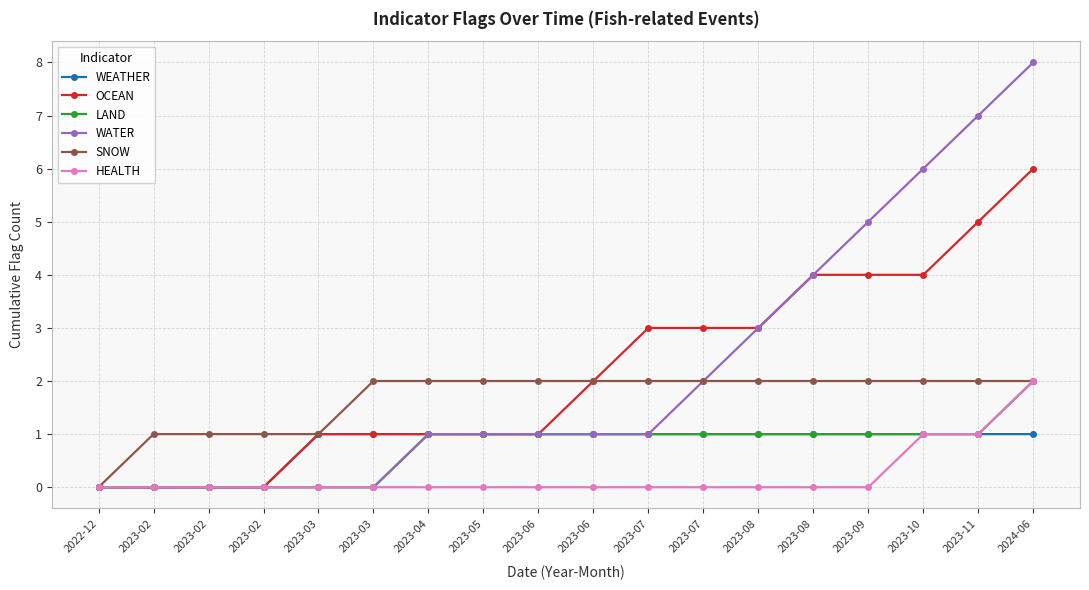

Which category has the lowest value in the SNOW series?

2022-12